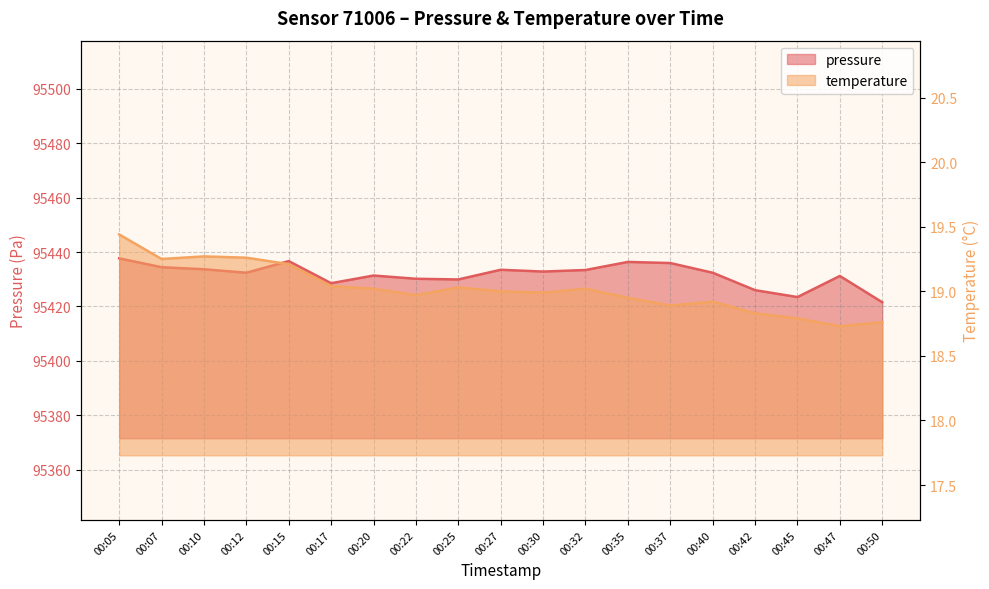

What is the difference between the temperature values at 00:37 and 00:10?

0.4